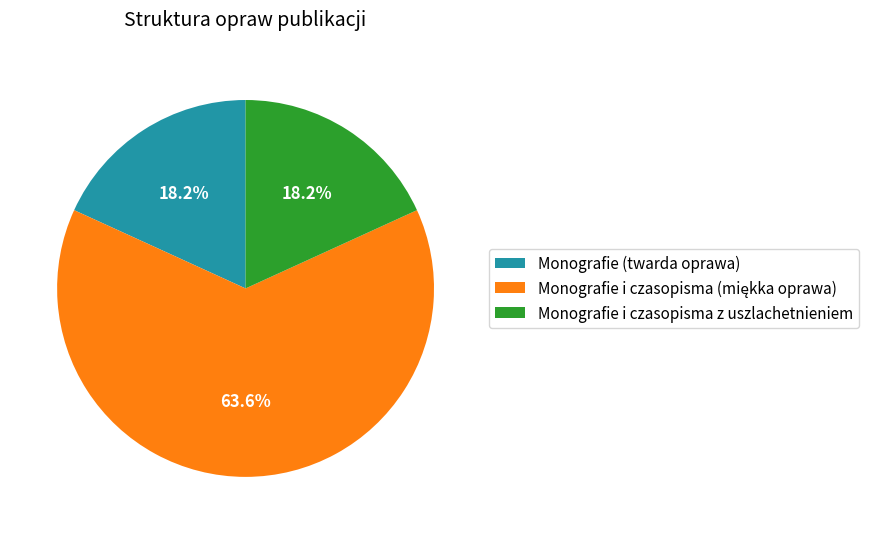

Count the number of slices in the pie.

3